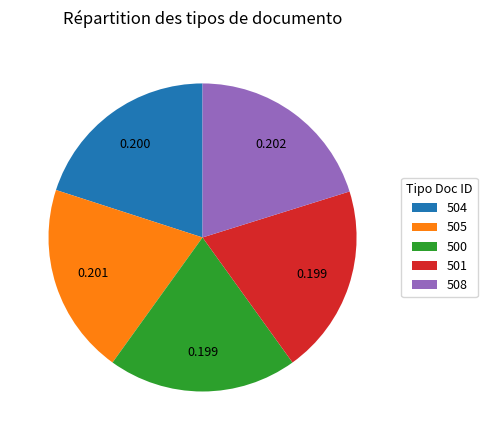

Is the sum of 508 and 500 greater than half?

No